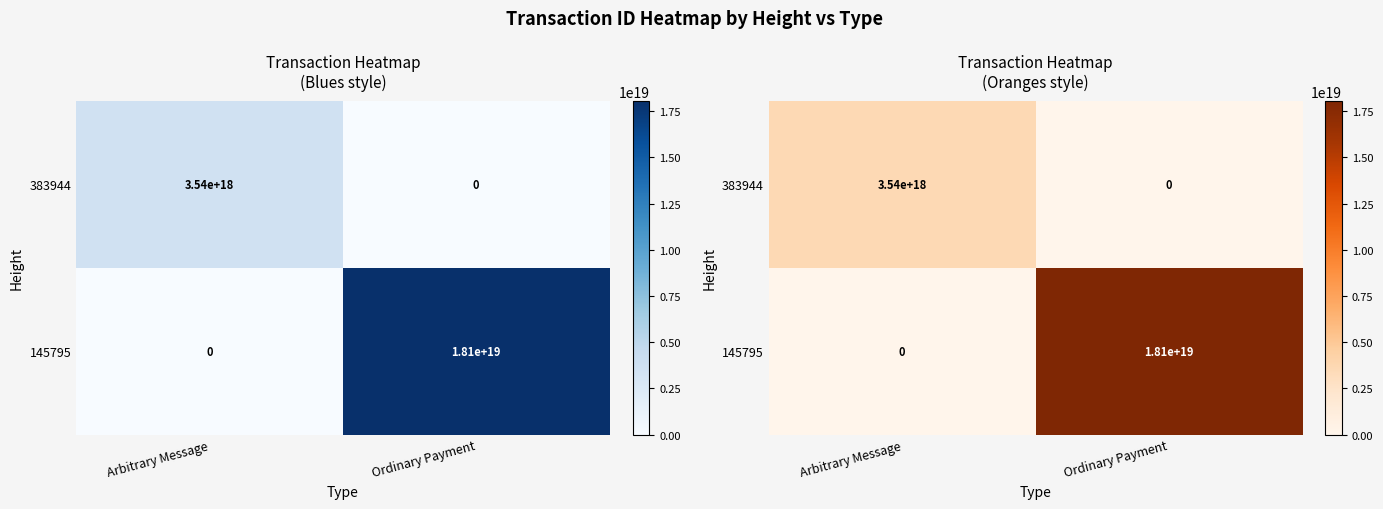

What is the average value of the 145795 series?

9034561417039361024